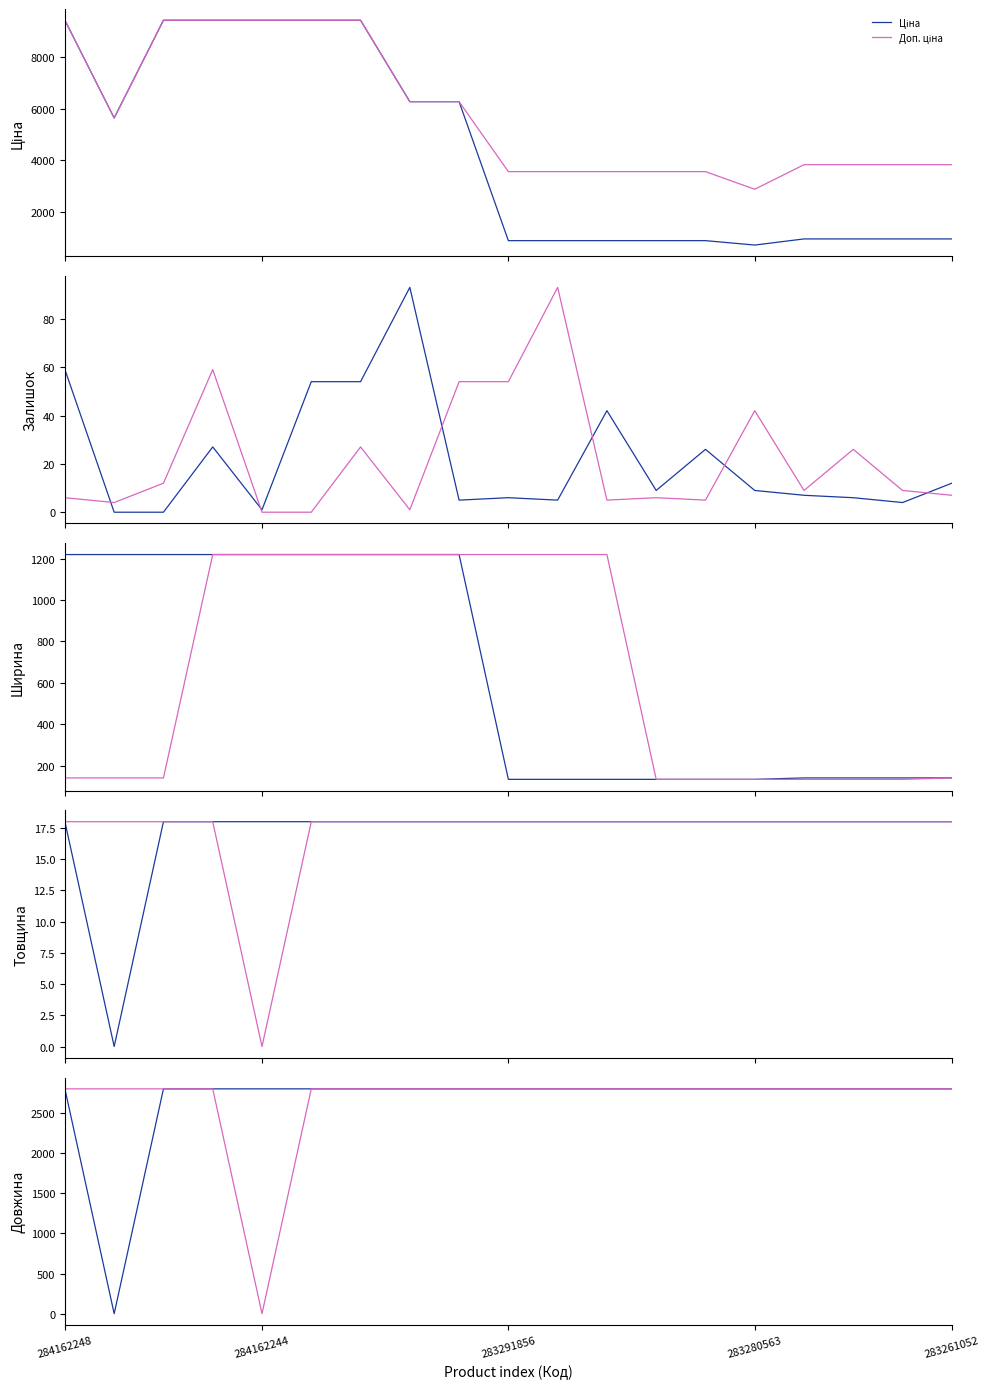

Rank the categories by Ширина value from highest to lowest.

284162248, 10832185, 284162246, 284162245, 284162244, 284162210, 284162209, 11352184, 11352182, 283261651, 283261650, 283261055, 283261052, 283291856, 283291651, 283291650, 283291055, 283291052, 283280563